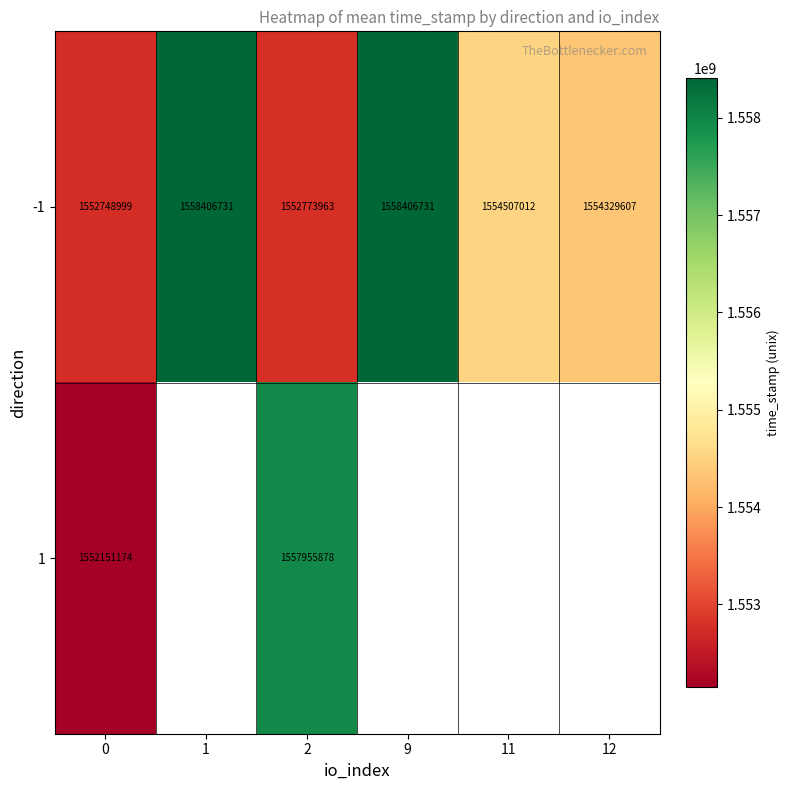

Between 1 and 2, which is larger?

1